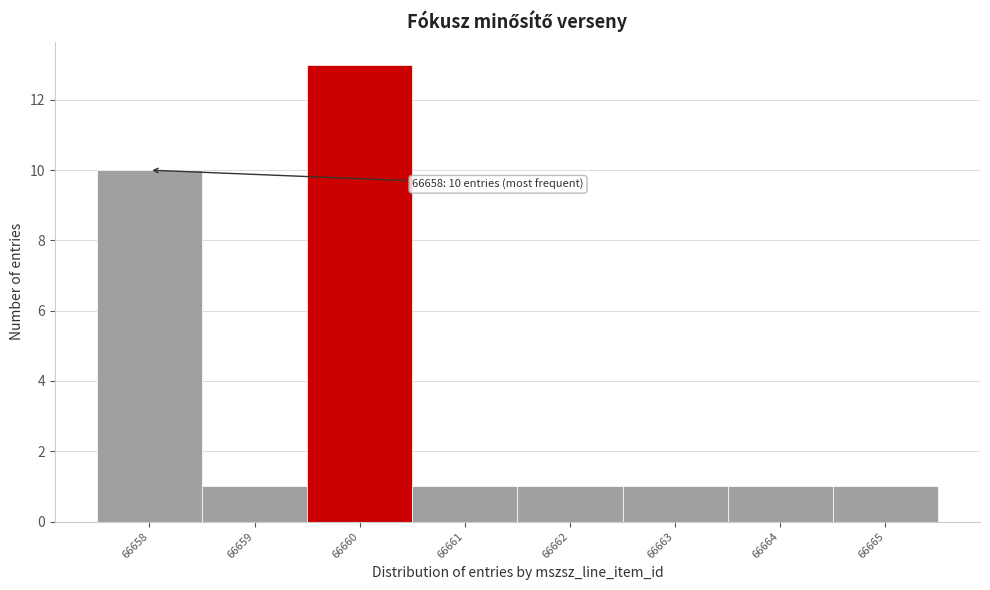

Over which range of the x-axis is the bar tallest?

66659.5 to 66660.5